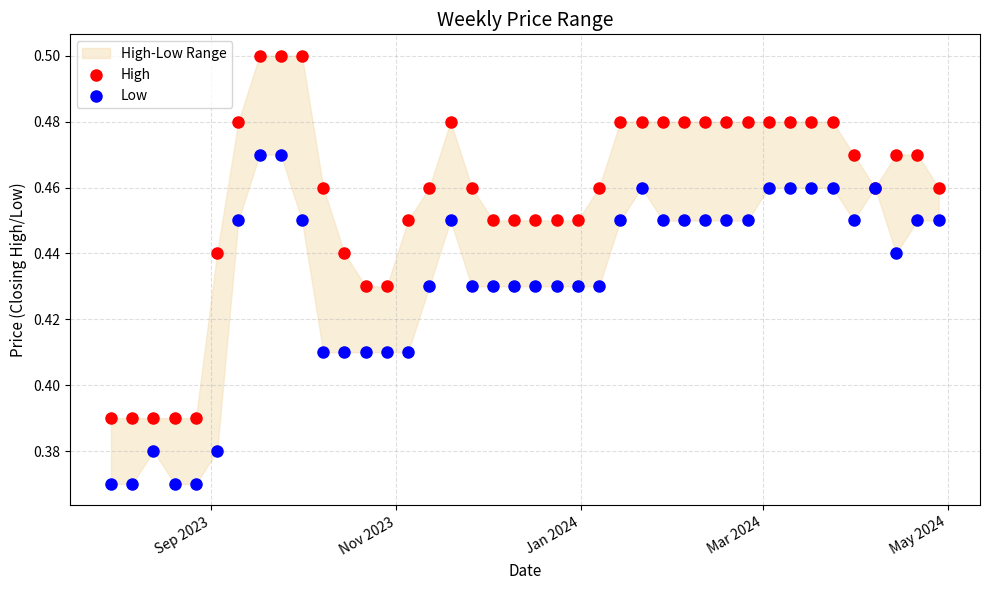

Which series has the largest Y range (max minus min)?

High